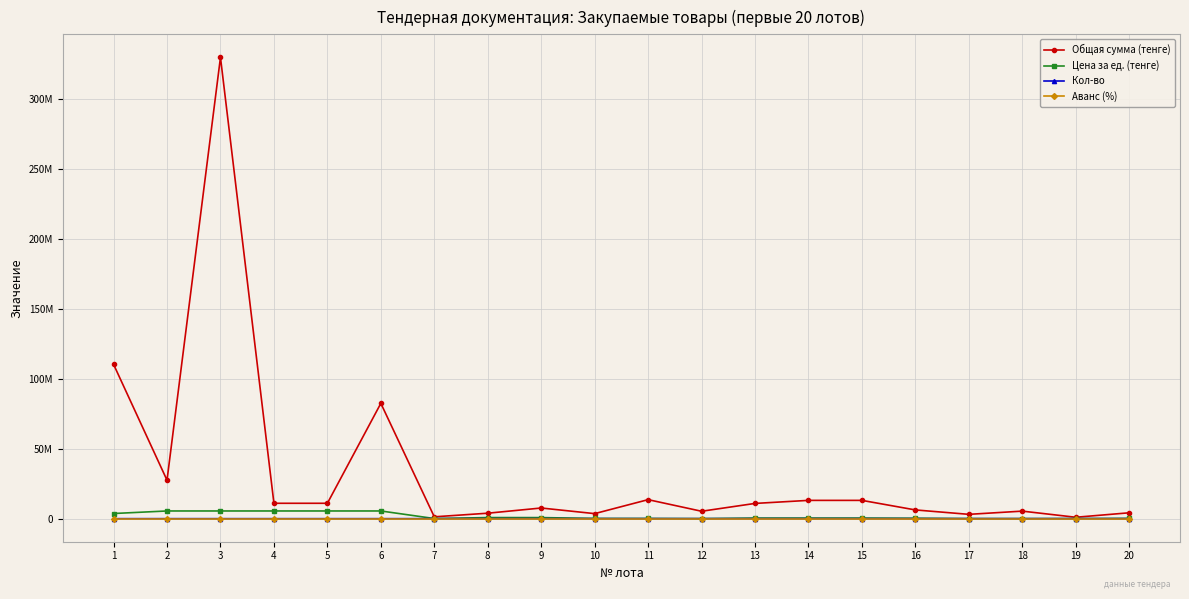

Which series has the largest total across all categories?

Общая сумма (тенге)